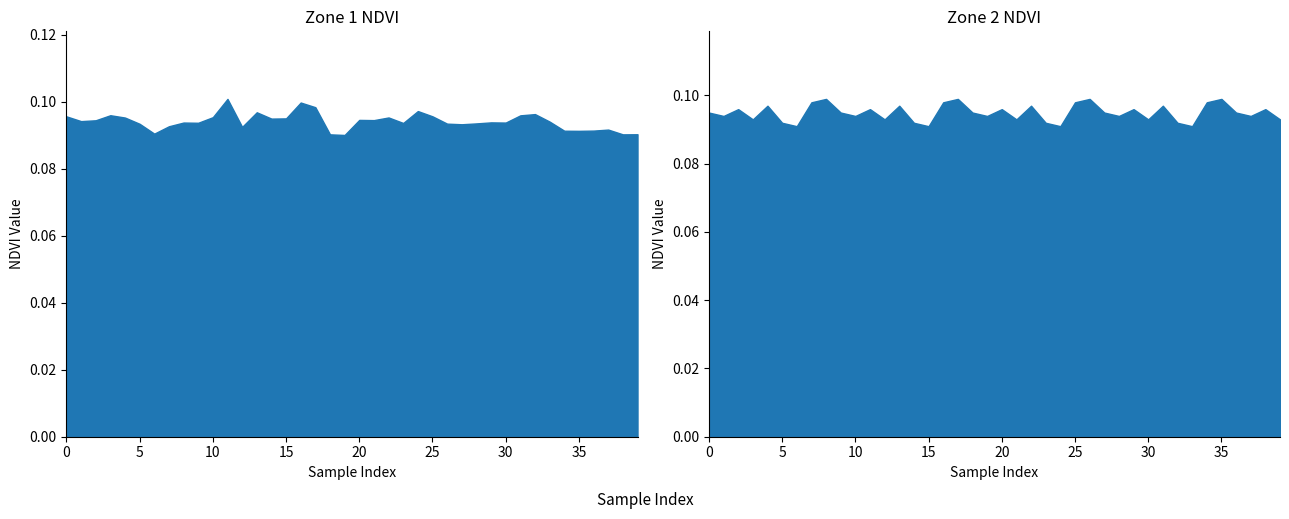

What is the average value of the Zone 2 NDVI series?

0.1